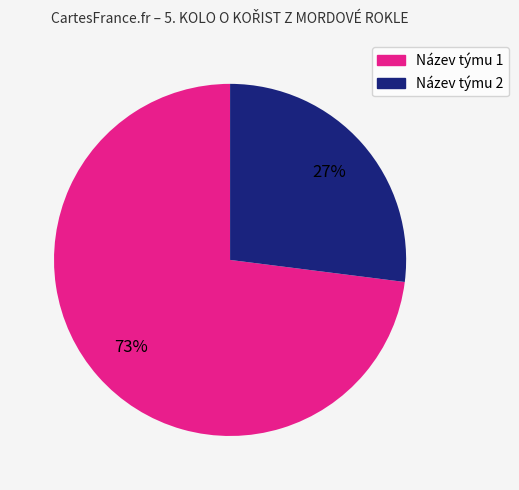

How many slices are in this pie chart?

2